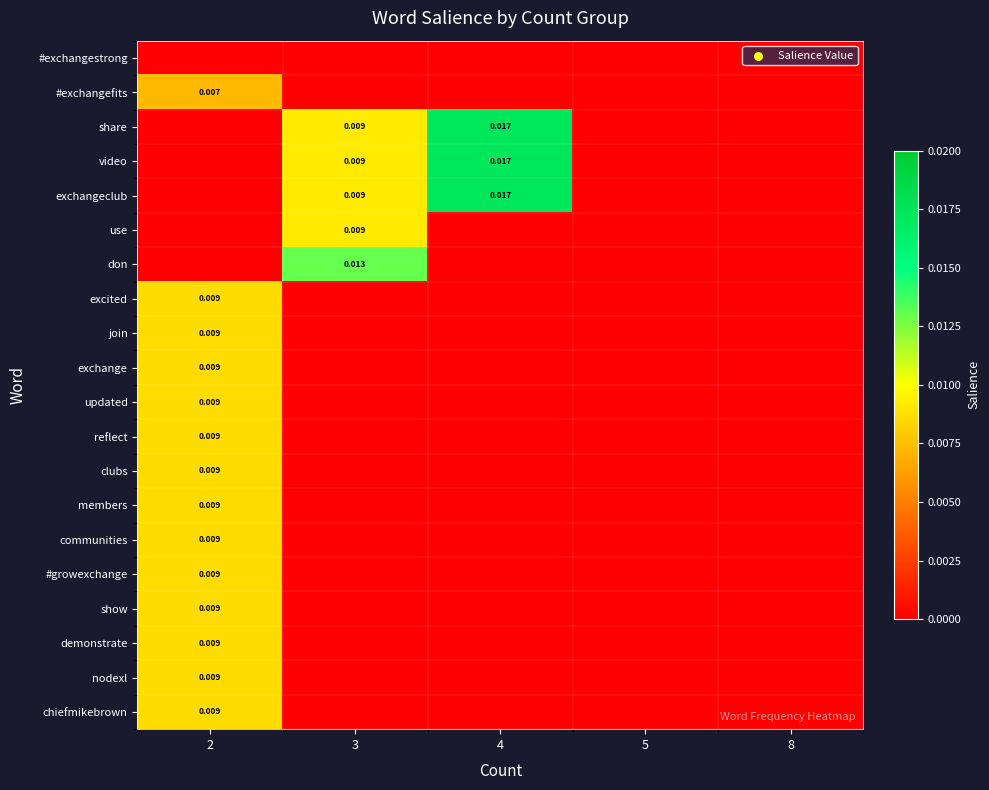

Rank the categories by join value from highest to lowest.

2, 3, 4, 5, 8